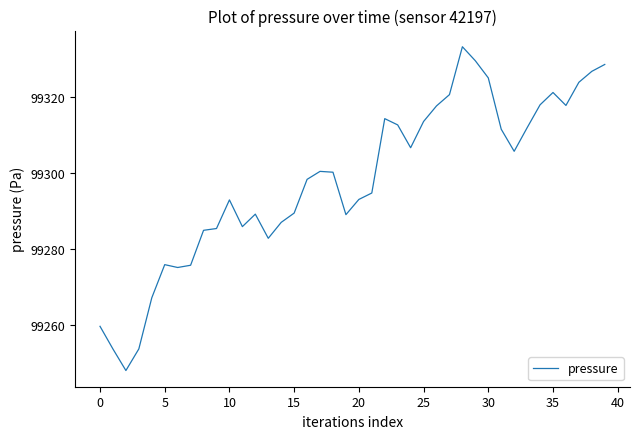

What is the difference between the maximum and minimum values?

85.2